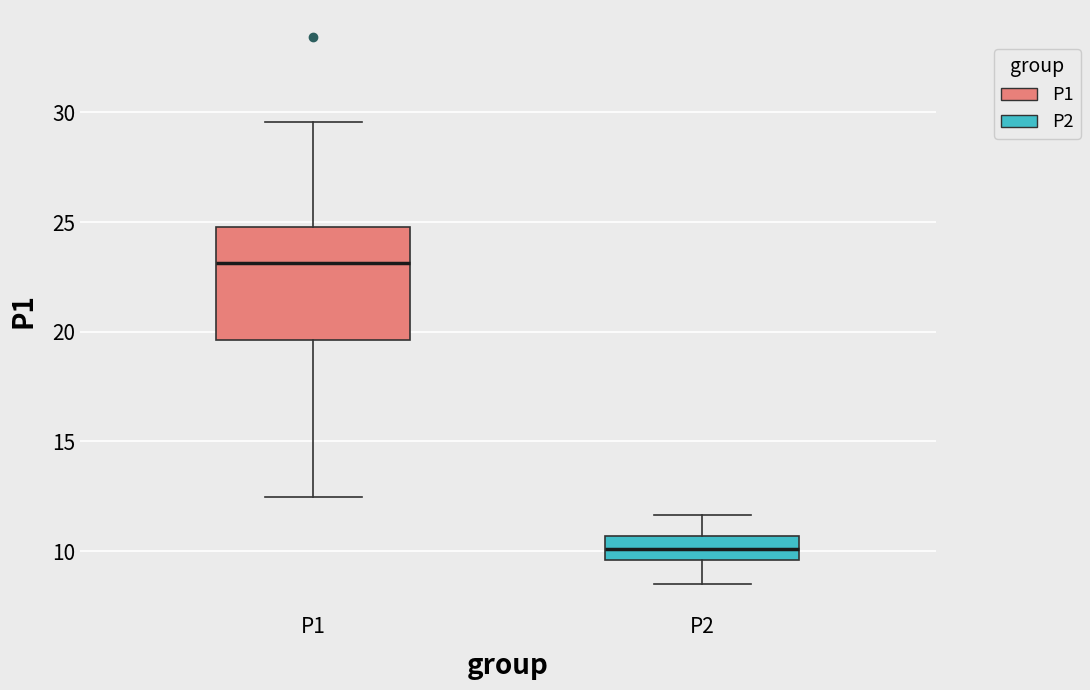

Reading left to right, read every box against the y-axis: the position of its median line, the range the box covers, and the ends of its whiskers. The values are not printed on the chart, so give them approximately, as read against the axis.

P1: median 23.0, box 19.5 to 25.0, whiskers 12.5 to 29.5
P2: median 10.0, box 9.5 to 10.5, whiskers 8.5 to 11.5